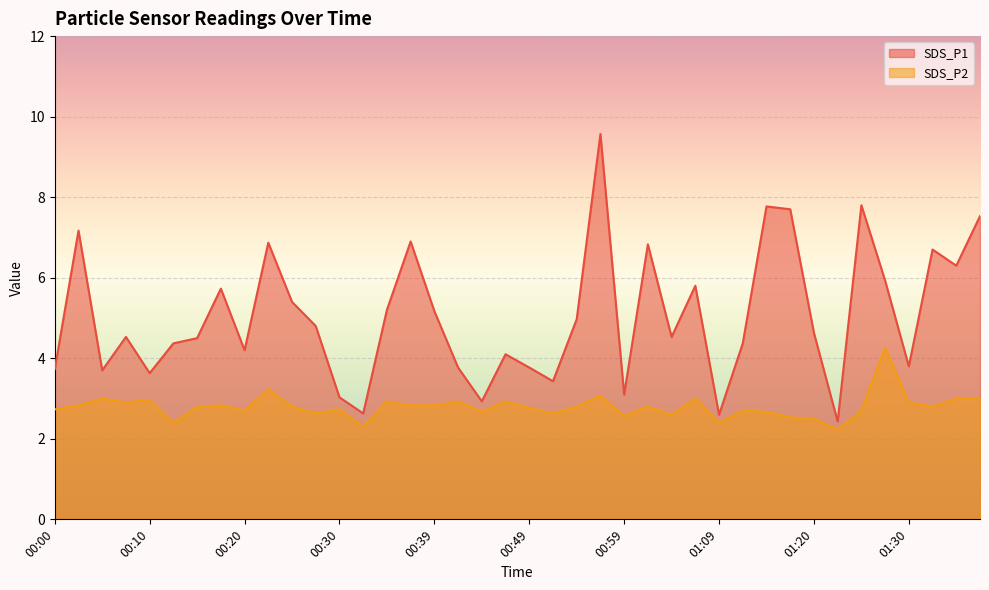

Is it true that SDS_P1 equals 6.1 at 00:57?

False